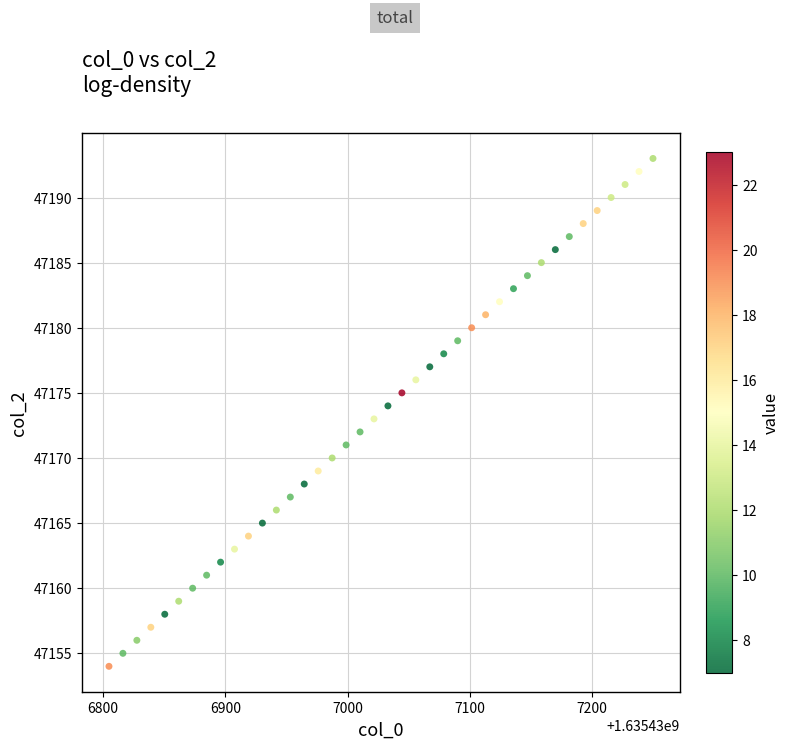

What is the range of Y values (max minus min)?

39